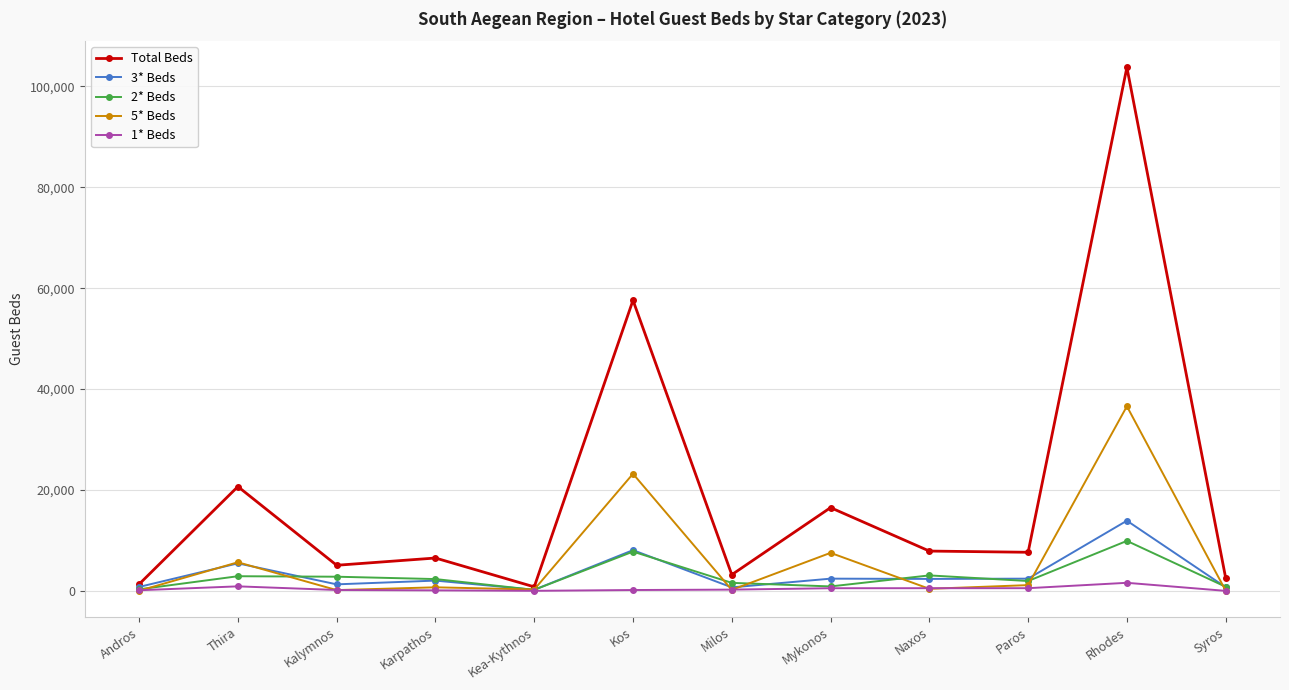

Is it true that 1* Beds equals 122 at Karpathos?

True